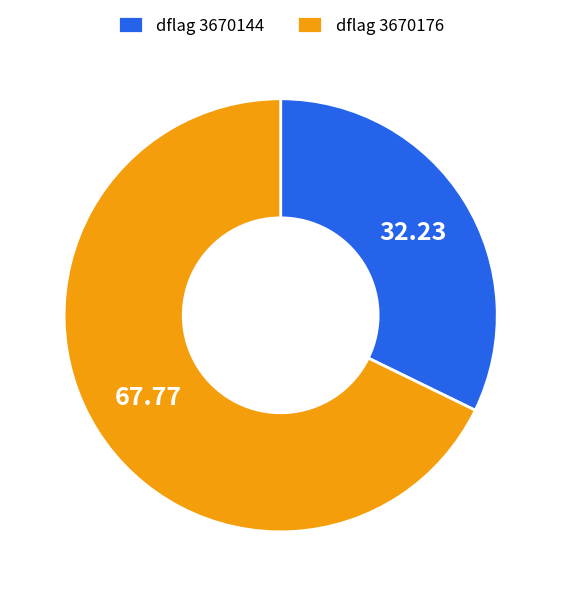

Combined, do dflag 3670144 and dflag 3670176 account for over 50%?

Yes